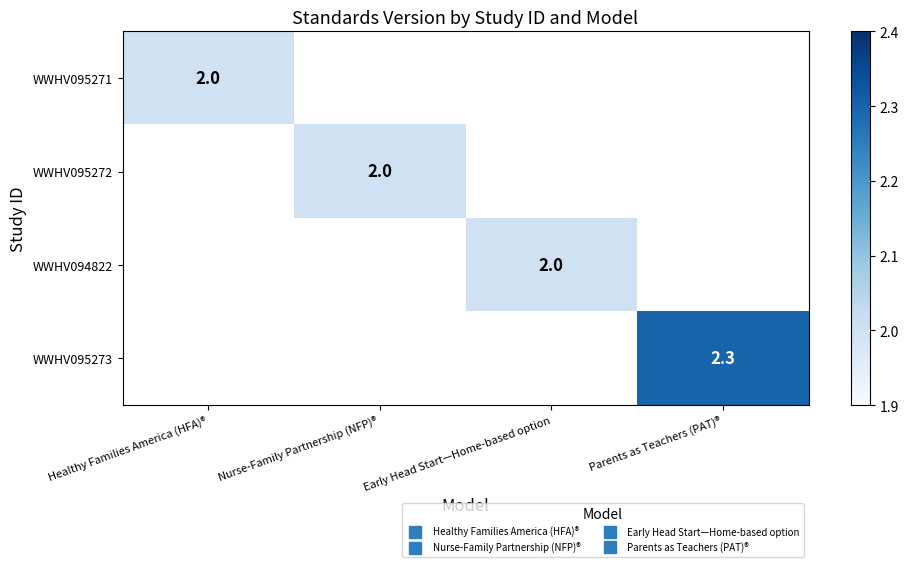

Which category has the highest value across all series?

Parents as Teachers (PAT)®